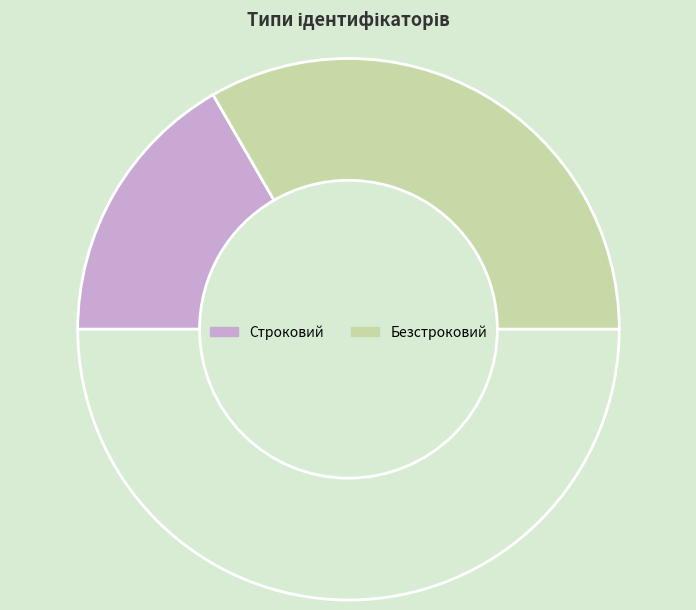

Count the number of slices in the pie.

3